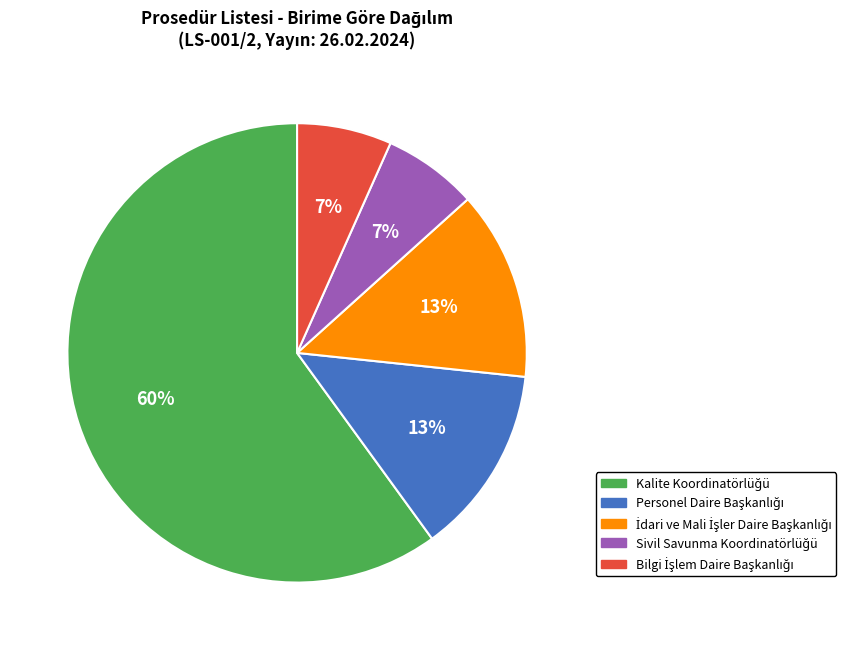

Does any single category account for the majority?

Yes